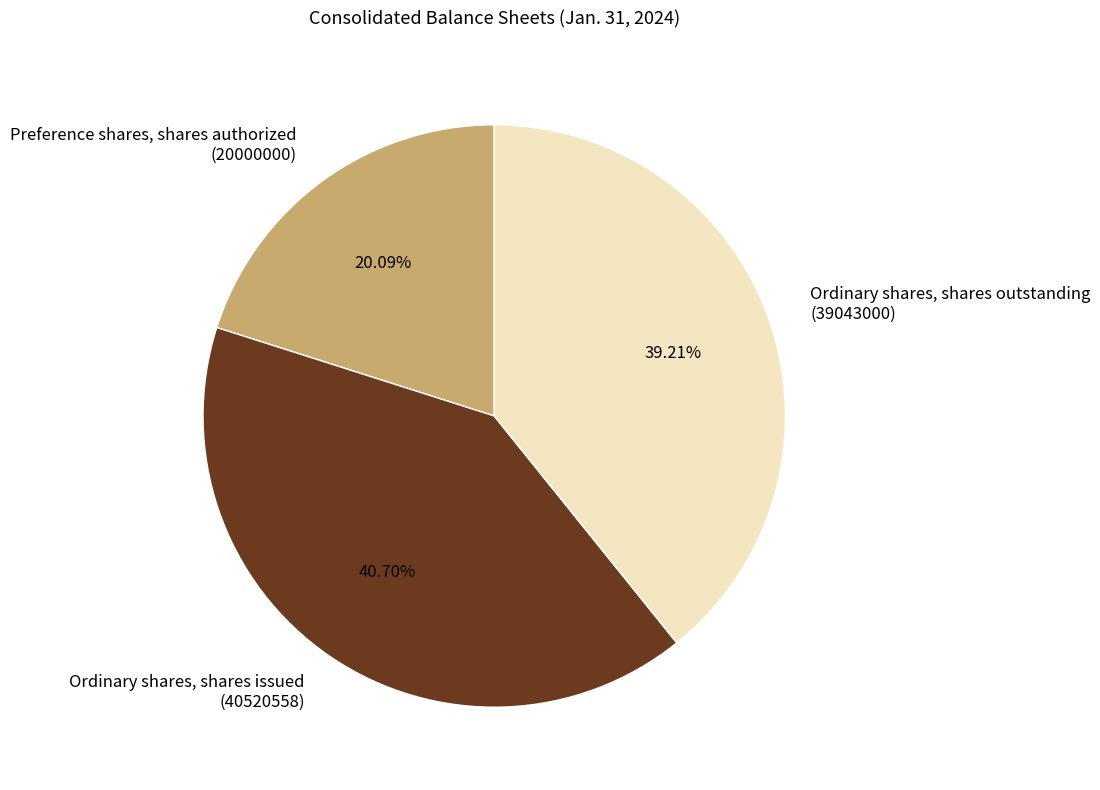

How many slices are in this pie chart?

3